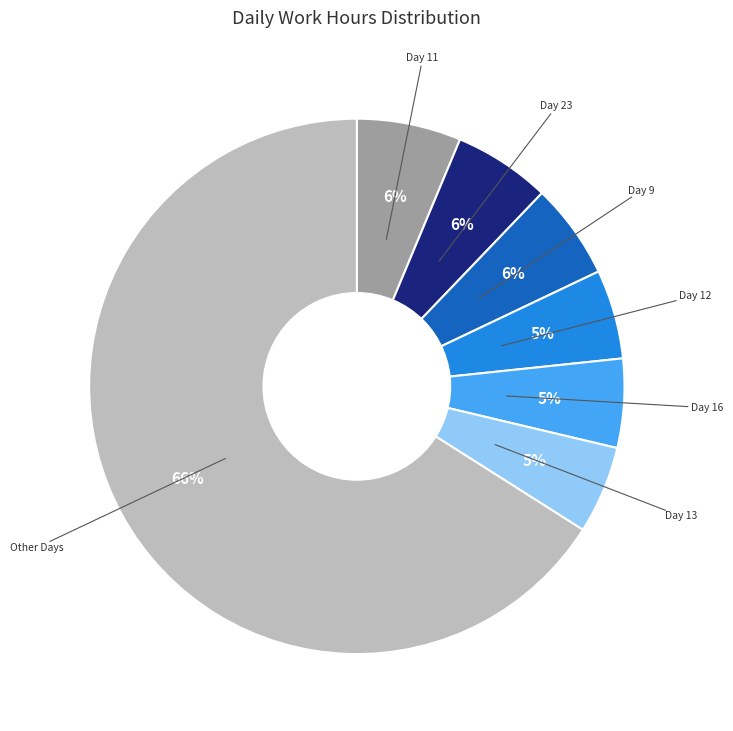

To the nearest percent, what is the average slice percentage?

14%